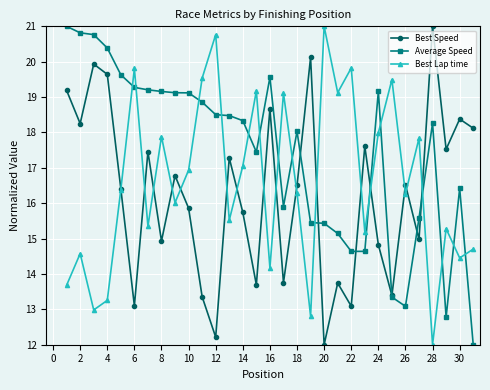

What is the maximum value for Average Speed?

21.0